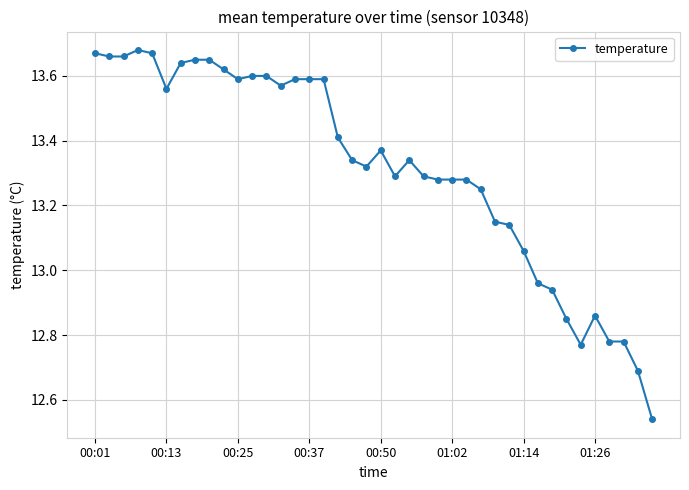

What is the sum of all values?

532.6